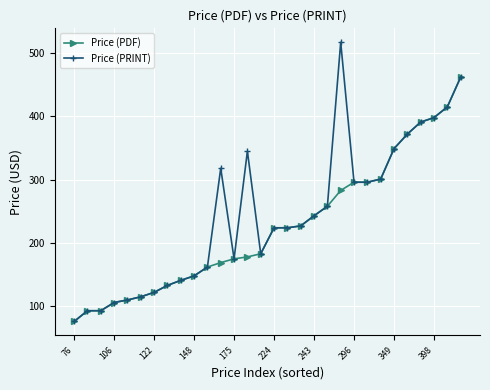

List the series in order of their peak value, lowest first.

Price (PDF), Price (PRINT)